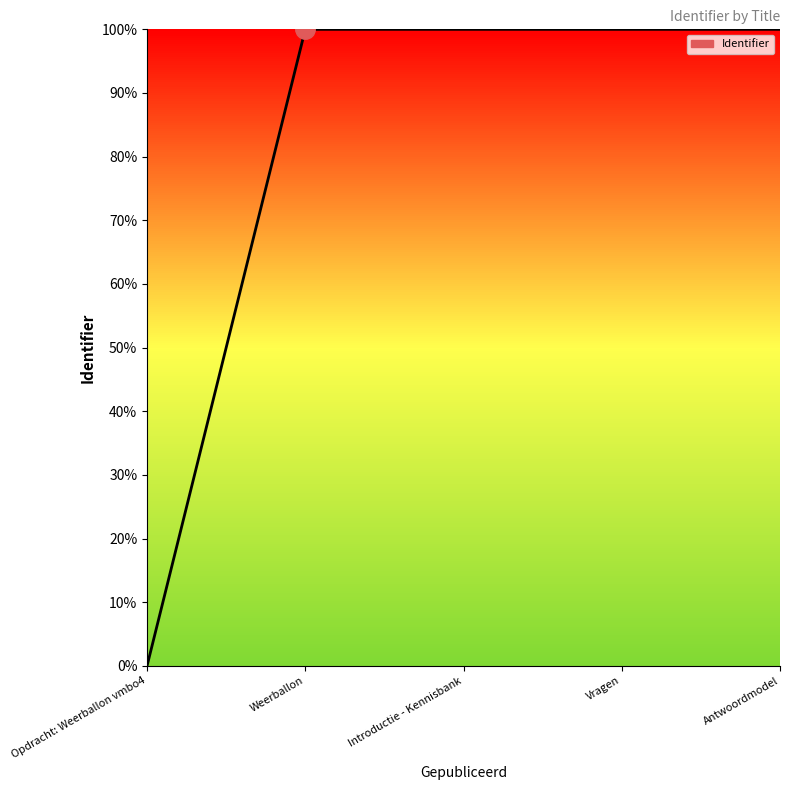

Which label corresponds to the largest value in the chart?

Antwoordmodel